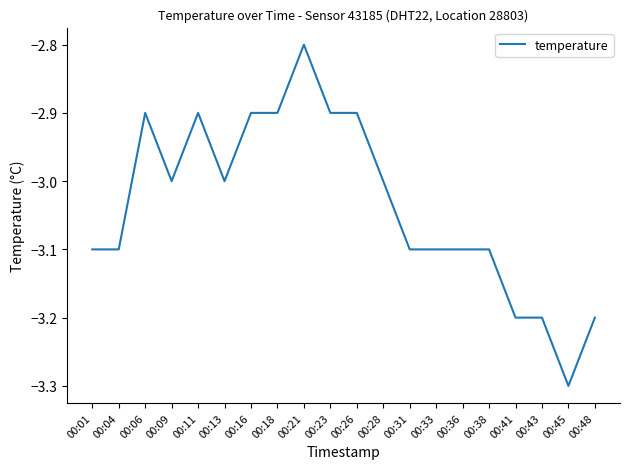

What is the difference between the maximum and minimum values?

0.5